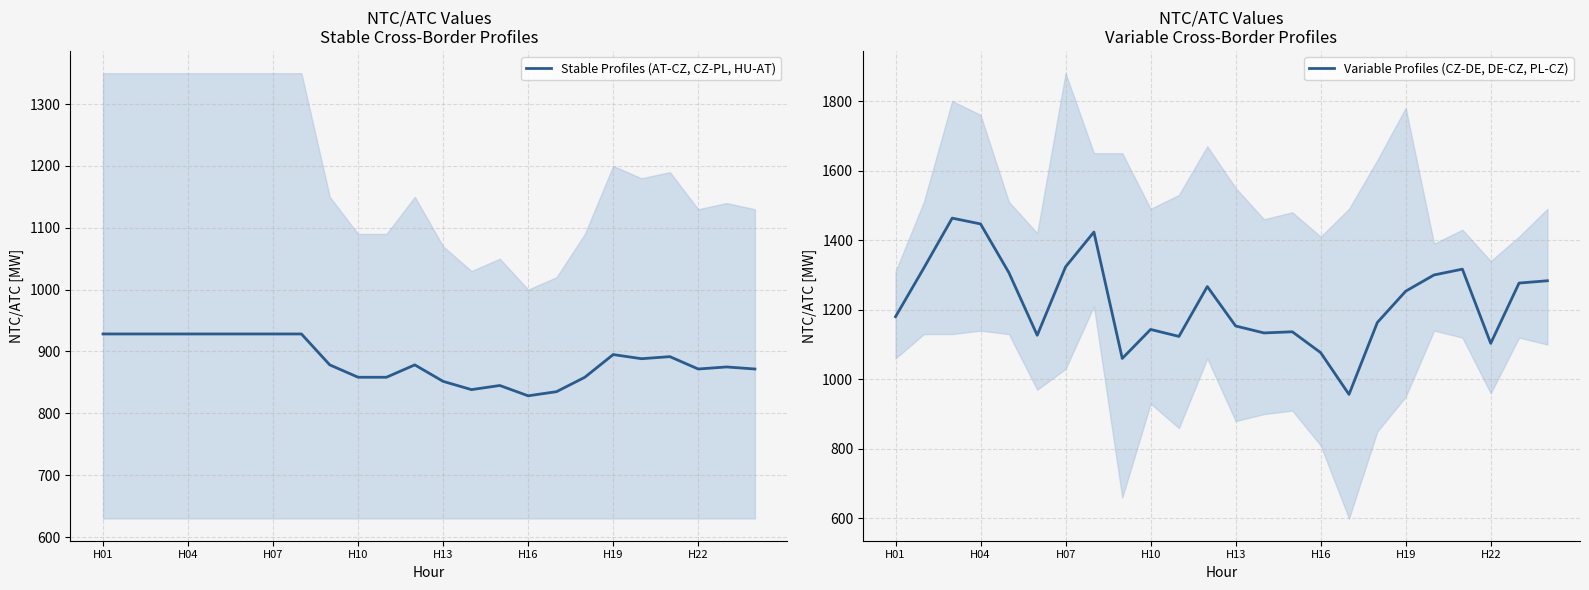

True or false: Variable Profiles (CZ-DE, DE-CZ, PL-CZ) has a value of 1897.6 at 23.

False